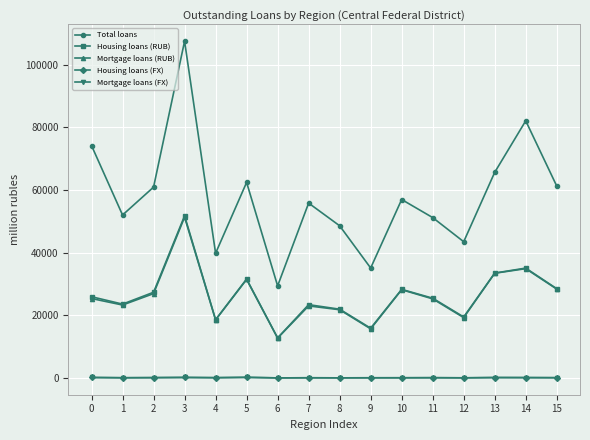

True or false: Housing loans (RUB) has more than 2 points higher than both neighbors.

True